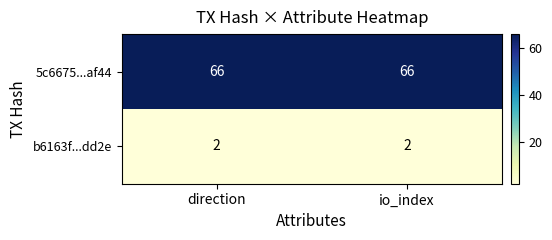

Rank the series by their average value, from lowest to highest.

b6163f...dd2e, 5c6675...af44